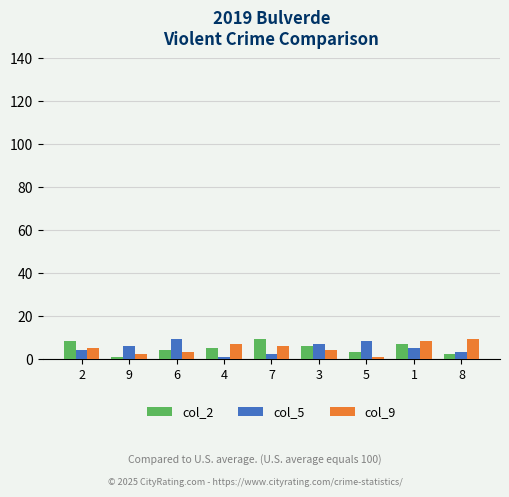

Reading right to left, what are all the values shown in this chart?

col_2: 2	7	3	6	9	5	4	1	8
col_5: 3	5	8	7	2	1	9	6	4
col_9: 9	8	1	4	6	7	3	2	5